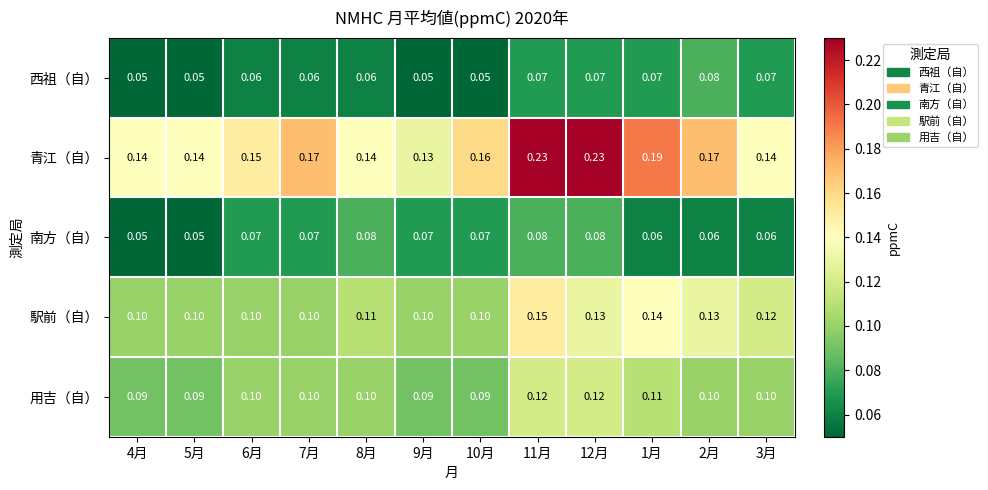

Which series has the largest range (max minus min)?

青江（自）